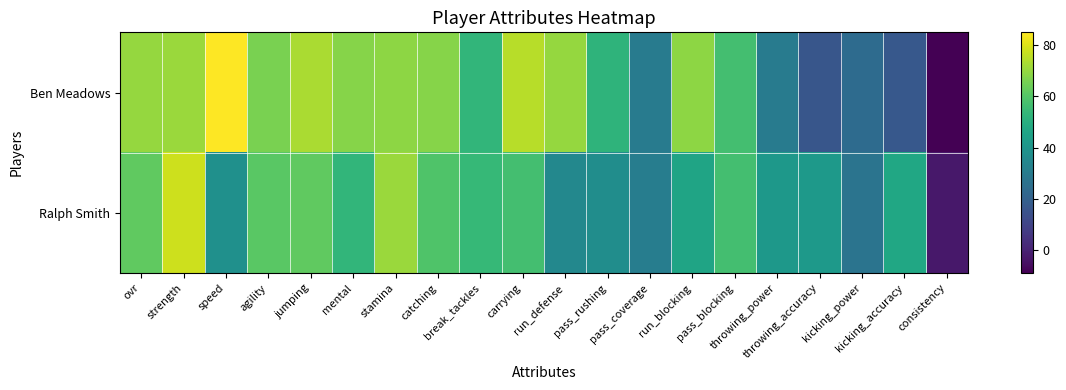

How many distinct data groups are displayed?

2